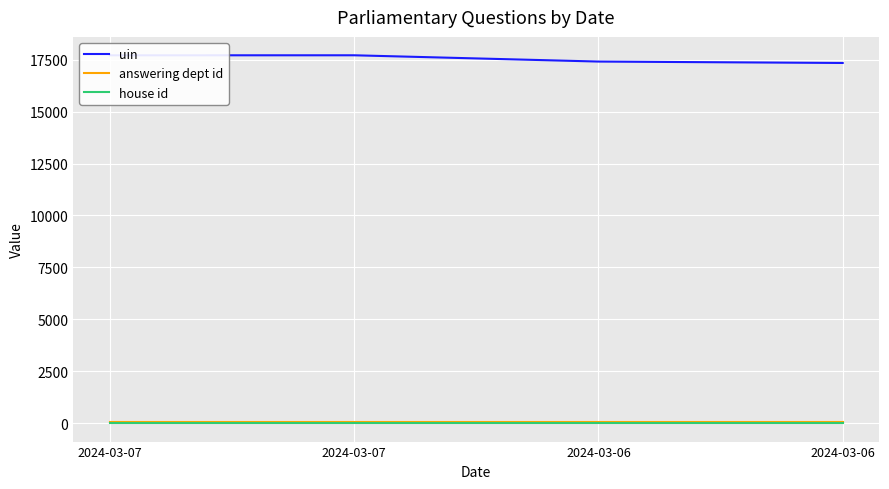

What is the difference between the uin values at 2024-03-06 and 2024-03-07?

302